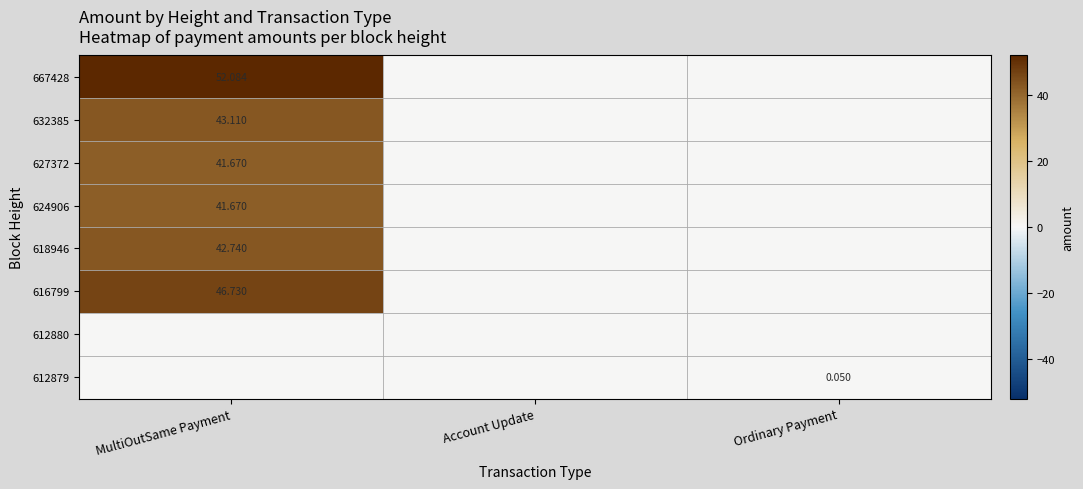

What is the sum of all 612879 values?

0.1